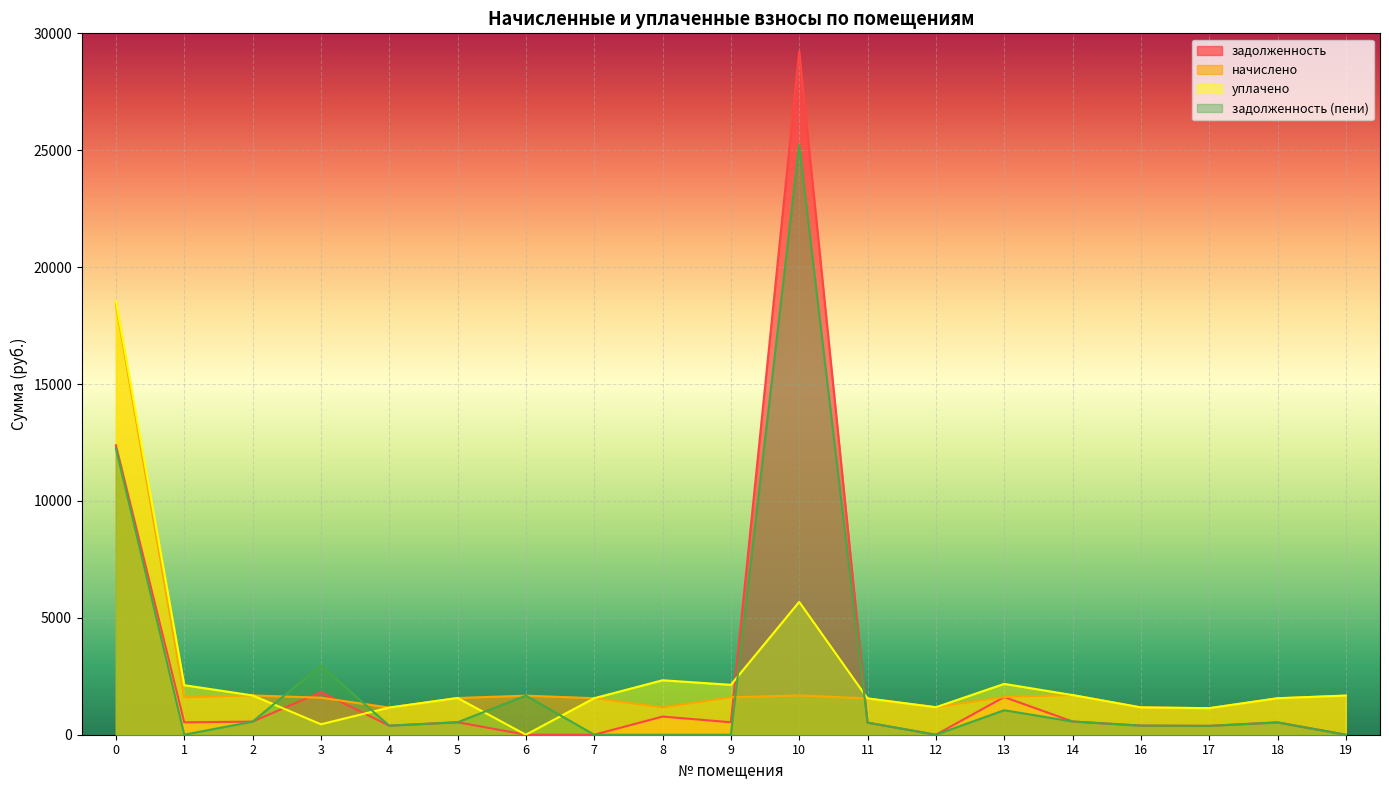

What is the spread (max minus min) of values at 16?

779.2